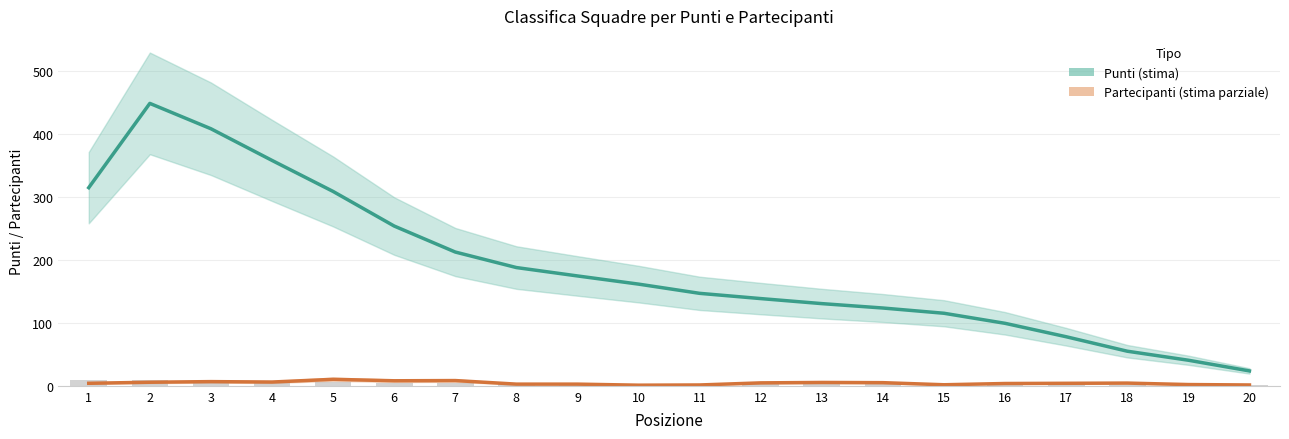

What is the value of the Punti (stima) bar at the 17th from the left?

78.0